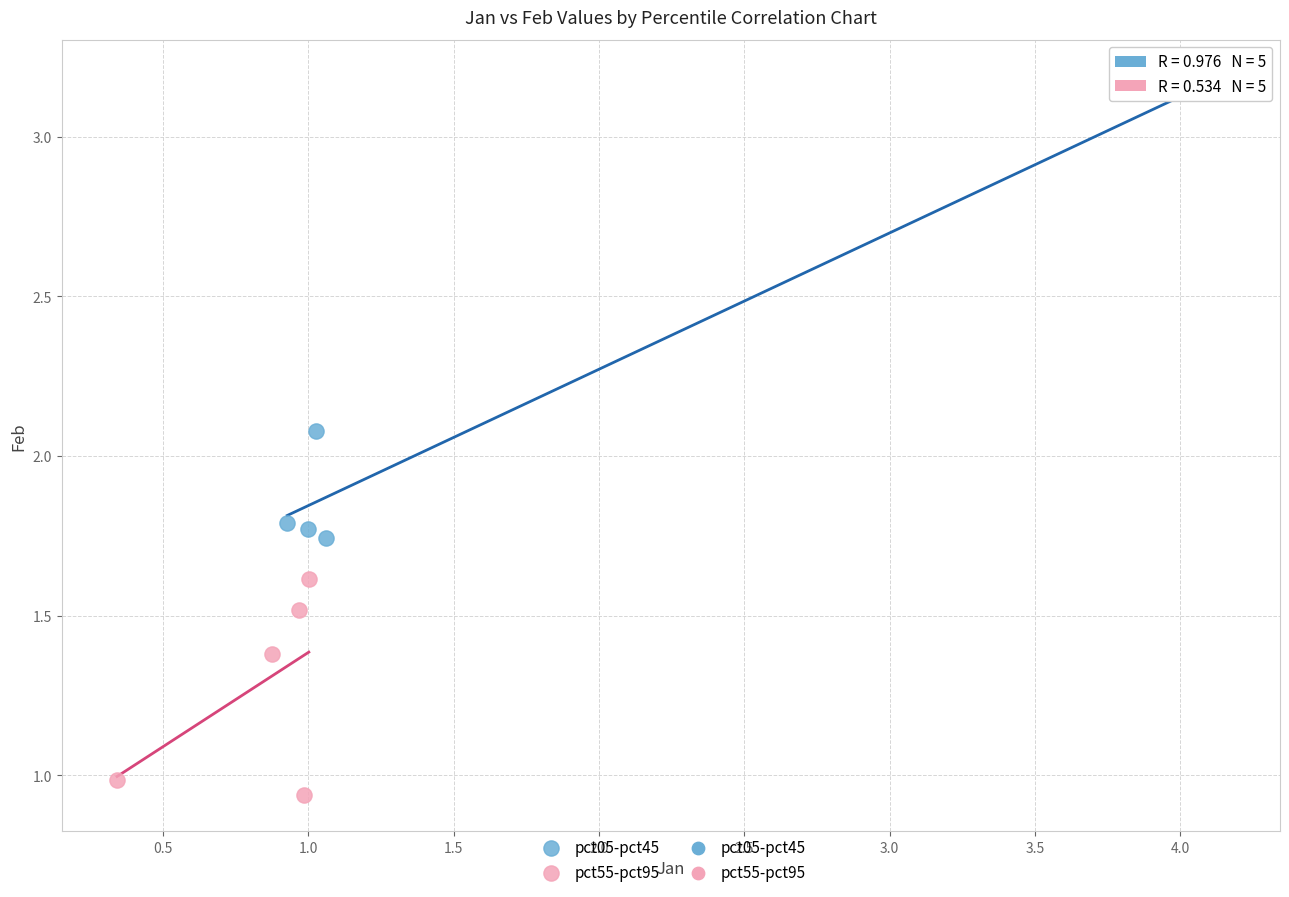

Which series has the largest Y range (max minus min)?

pct05-pct45